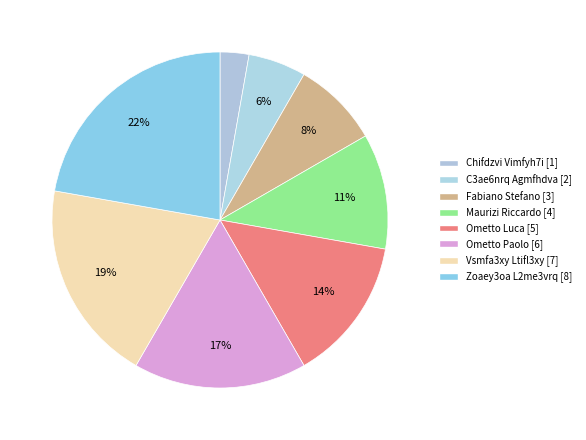

Is it true that Ometto Luca is 14% of the pie?

True